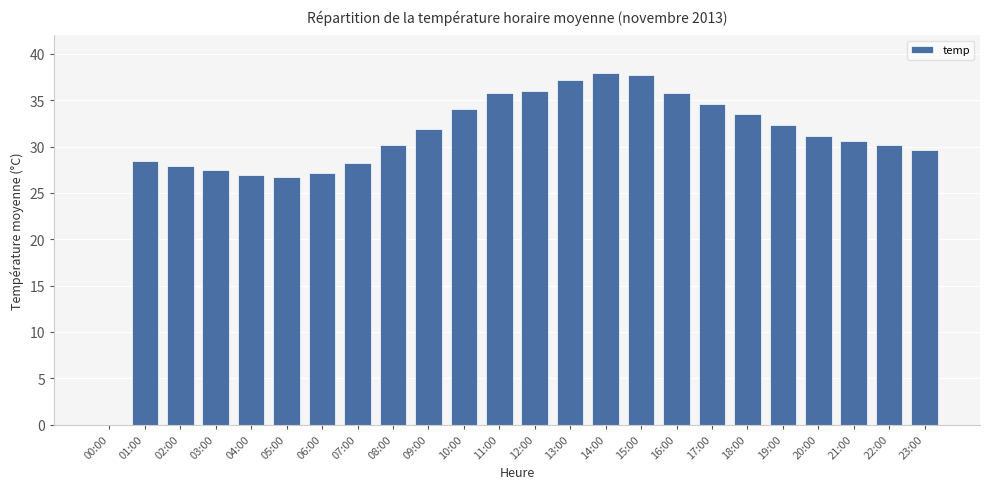

Is it true that the value at 01:00 is 44.6?

False